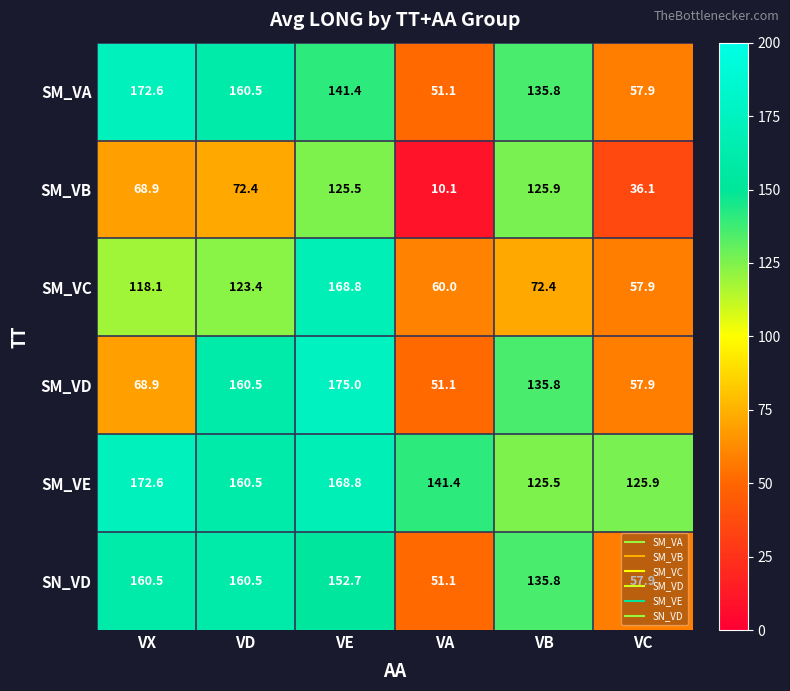

Which series has the largest total across all categories?

SM_VE